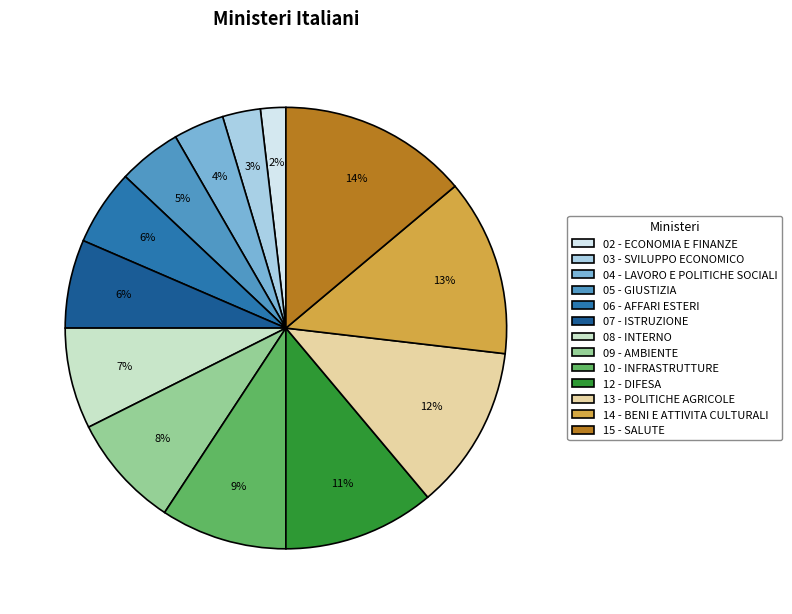

To the nearest percent, what is the average slice percentage?

8%